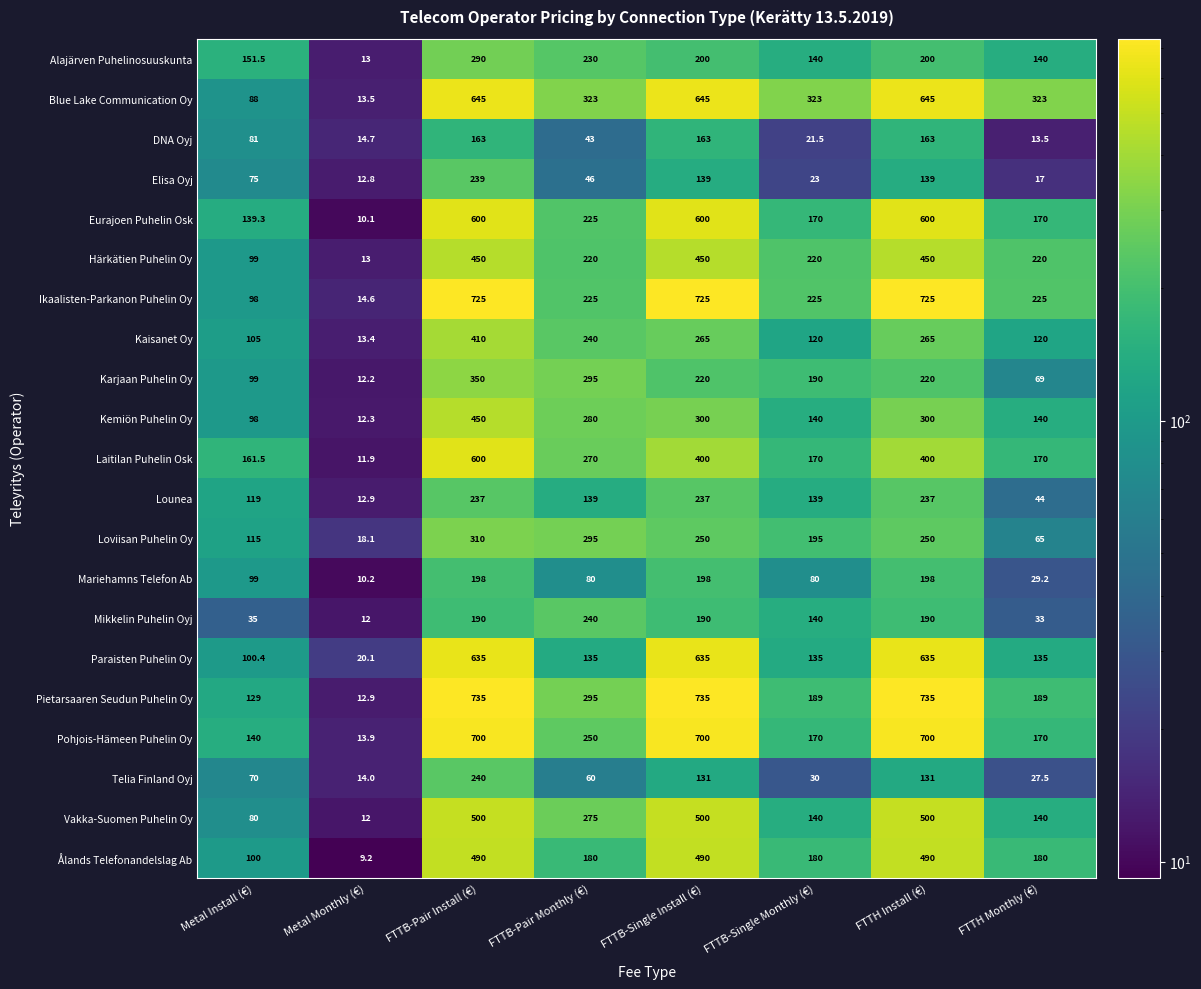

Which series has the largest range (max minus min)?

Pietarsaaren Seudun Puhelin Oy